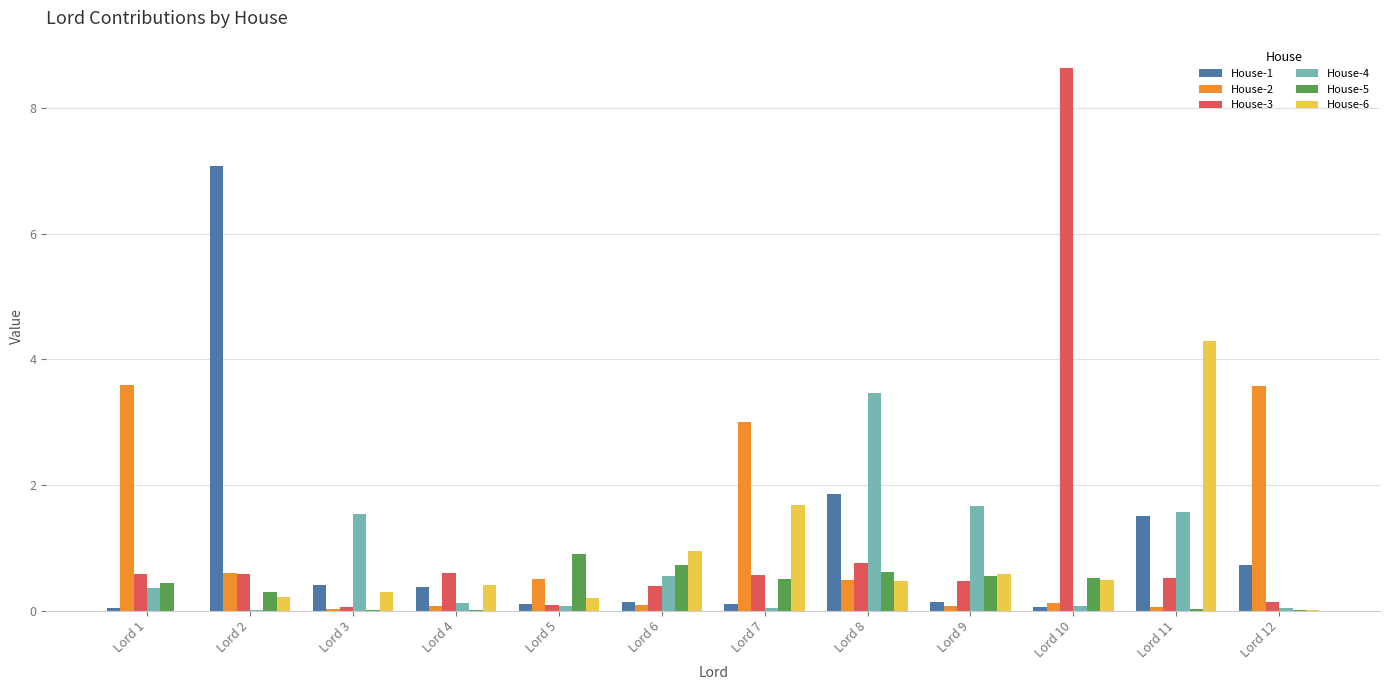

Is the value of House-6 at Lord 9 greater than the value of House-4 at Lord 12?

Yes